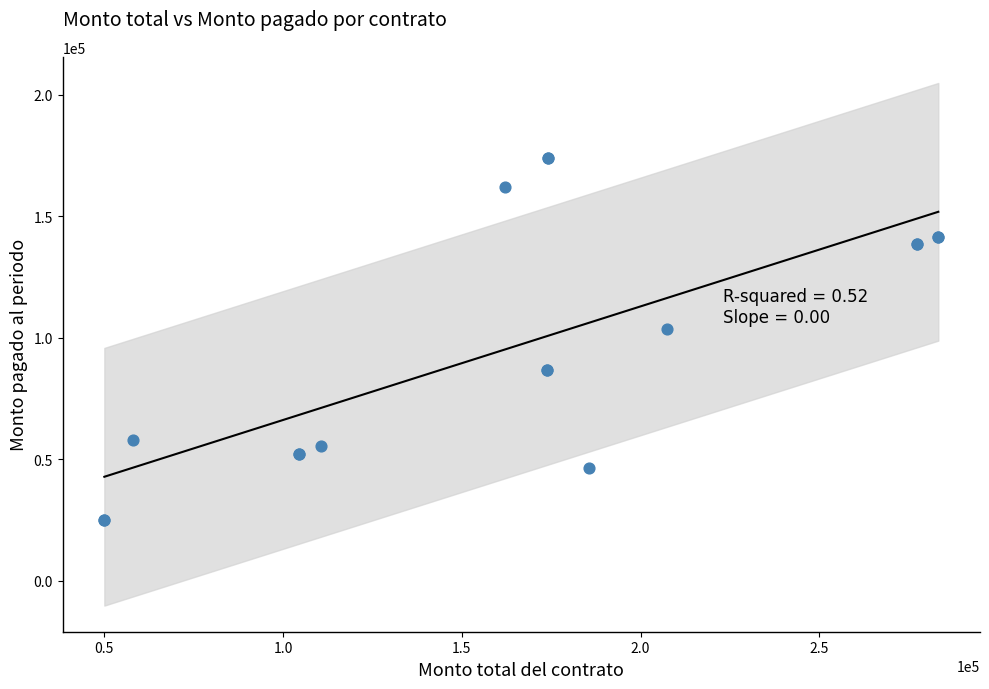

What Y value in the scatter plot is closest to 99500?

103675